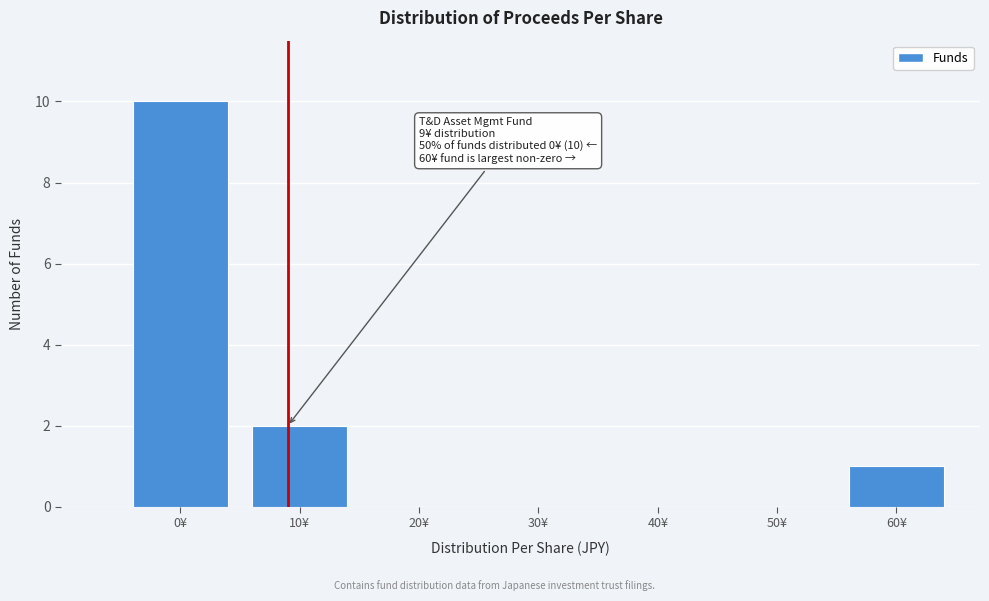

Which range on the x-axis has the tallest bar?

-5 to 5